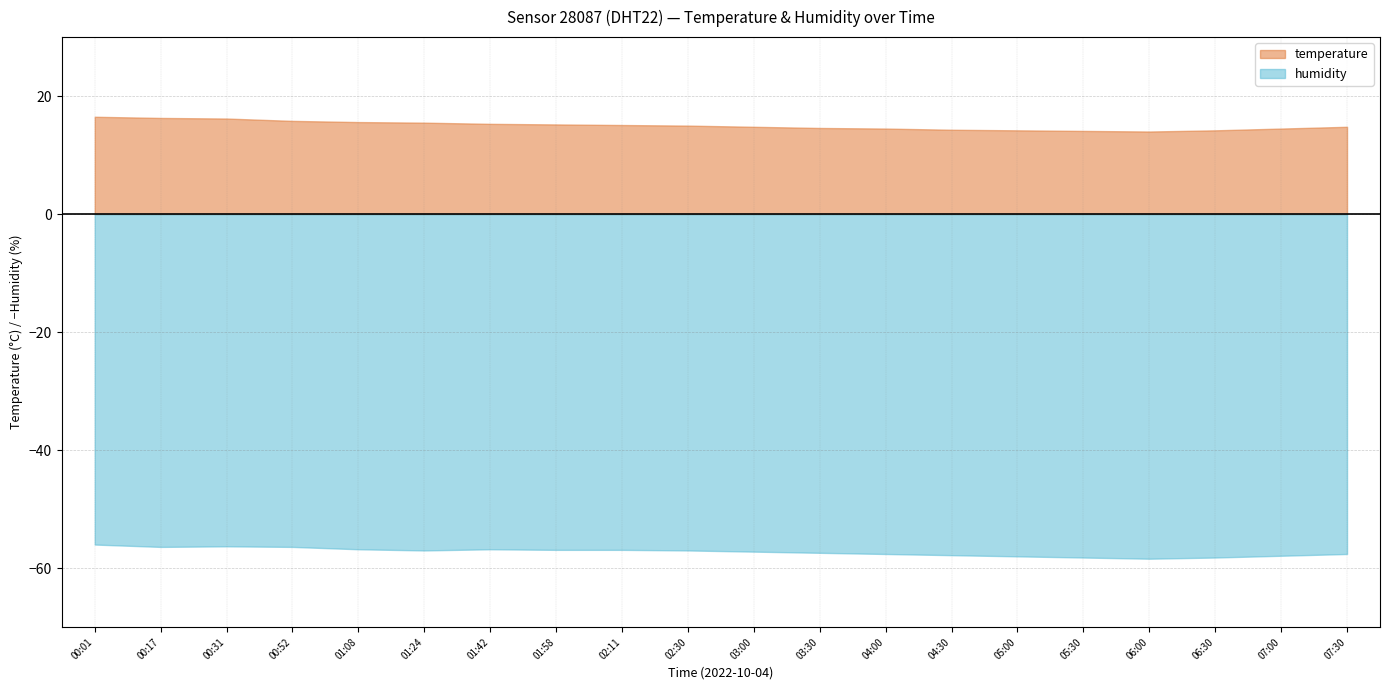

What is the minimum value for humidity?

-58.4